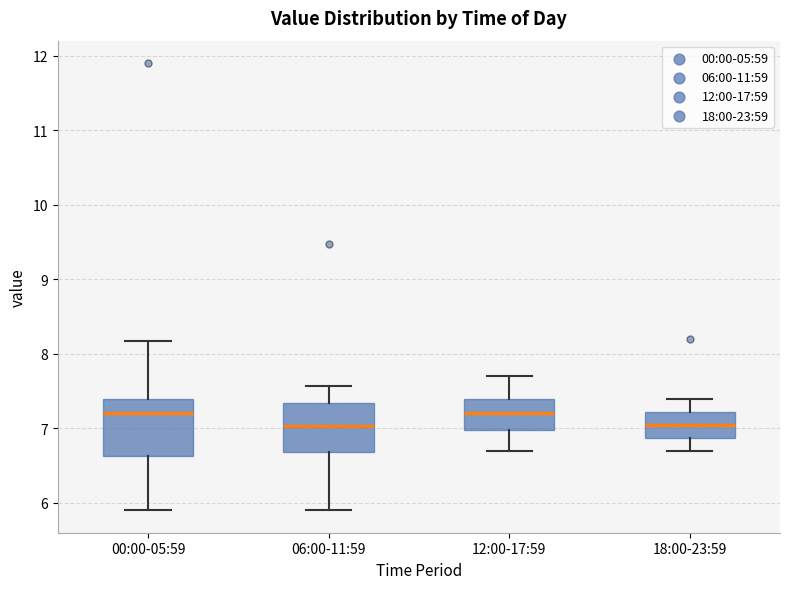

Reading left to right, transcribe this box plot: for each box, give where its median line is, the range the box spans, and where its two whiskers end, as read against the y-axis. The values are not printed on the chart, so give them approximately, as read against the axis.

00:00-05:59: median 7.2, box 6.6 to 7.4, whiskers 5.9 to 8.2
06:00-11:59: median 7.0, box 6.7 to 7.3, whiskers 5.9 to 7.6
12:00-17:59: median 7.2, box 7.0 to 7.4, whiskers 6.7 to 7.7
18:00-23:59: median 7.1, box 6.9 to 7.2, whiskers 6.7 to 7.4